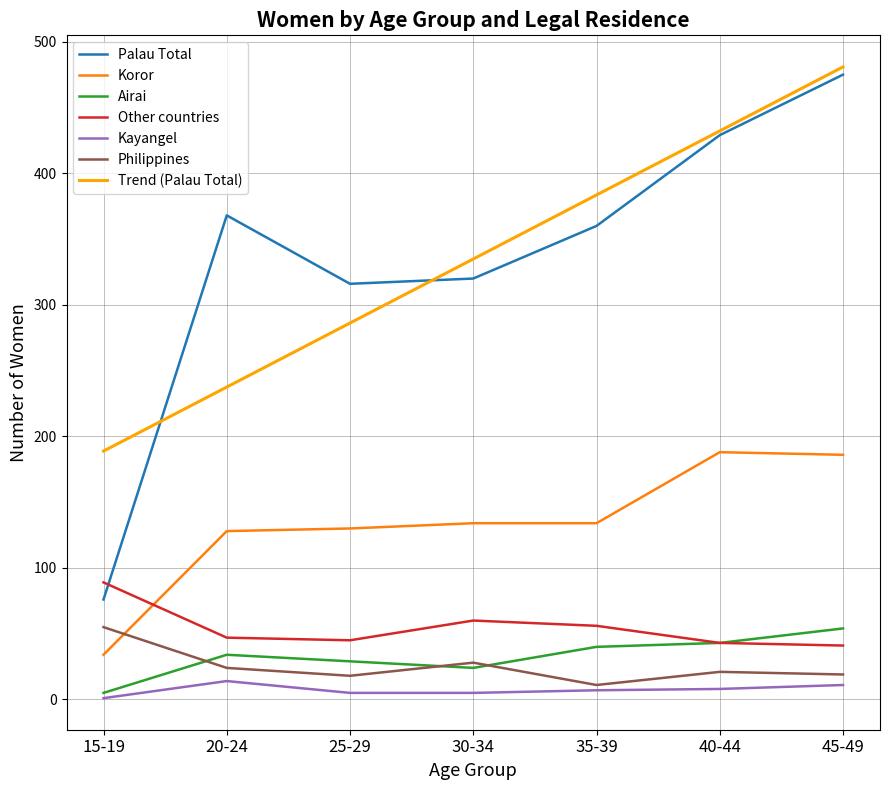

True or false: Palau Total has more than 1 points higher than both neighbors.

False